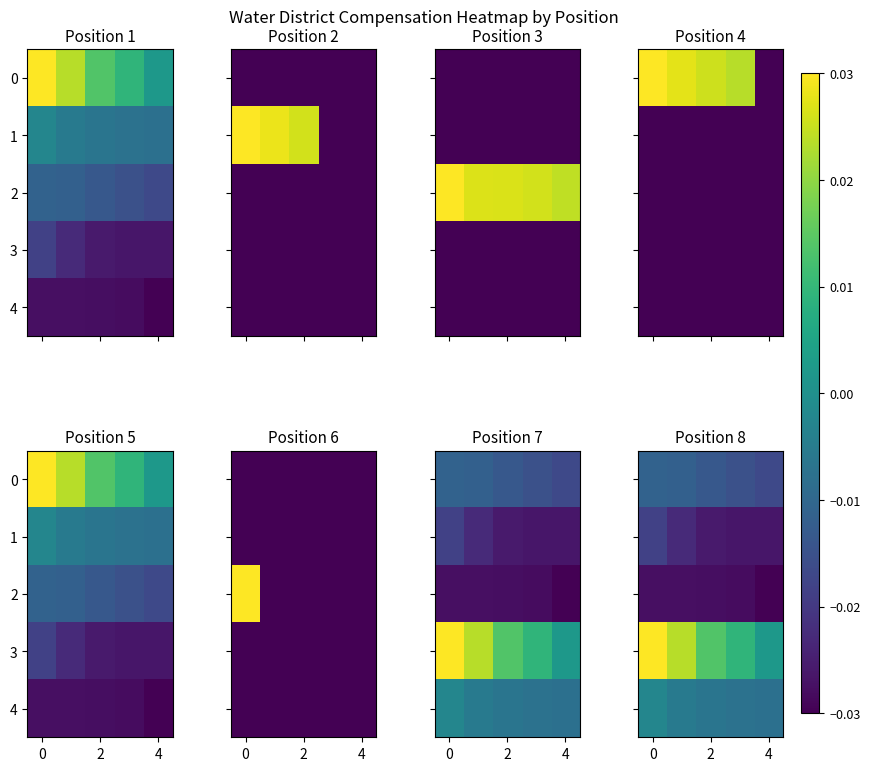

At 2, list the series in order from largest to smallest.

3, 4, 0, 1, 2